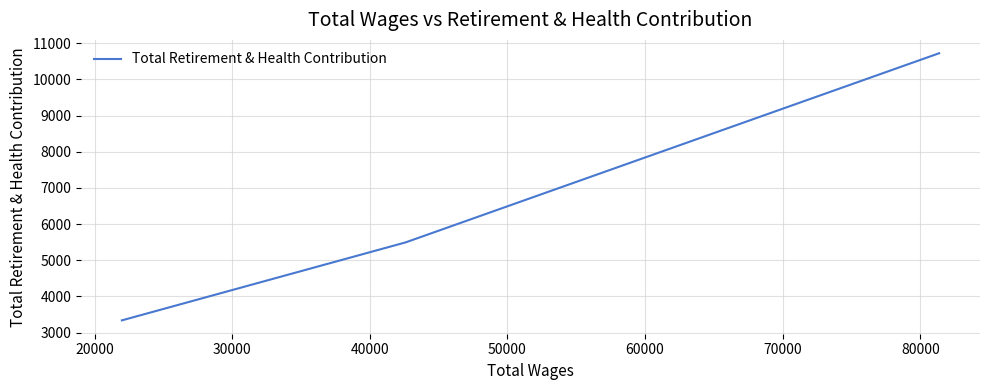

Reading left to right, list all the values displayed in this chart.

3337	5494	10723